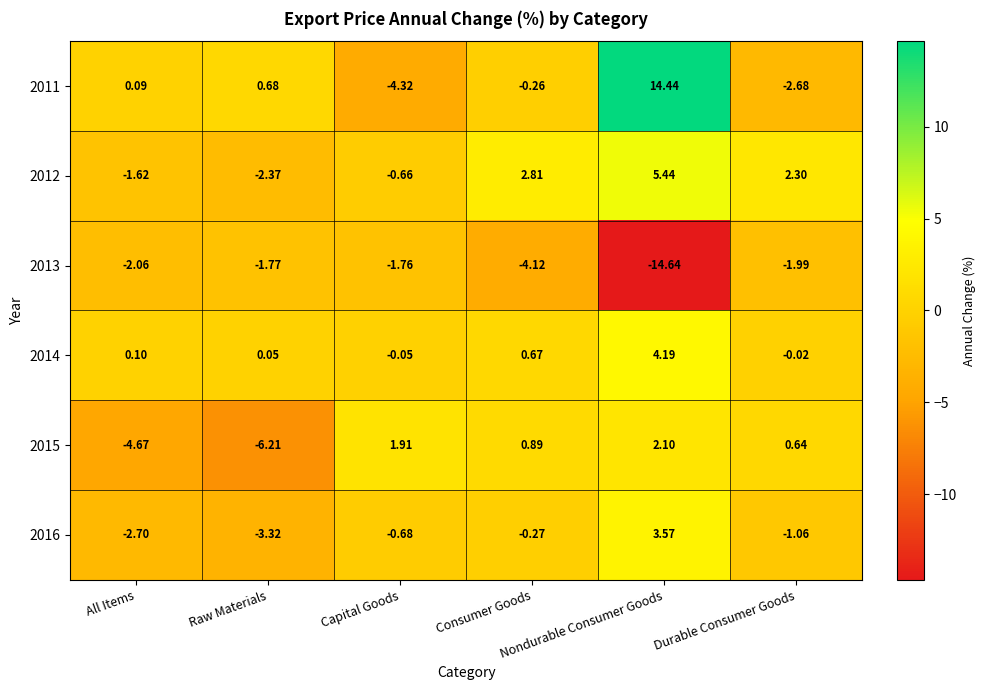

Count the number of categories in the chart.

6